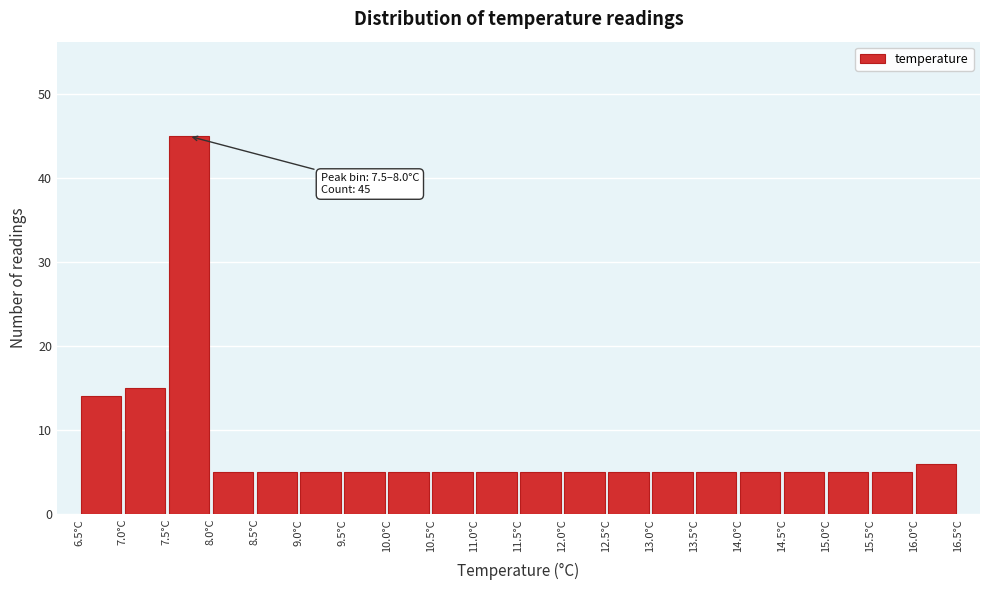

Which range on the x-axis has the tallest bar?

7.5 to 8.0